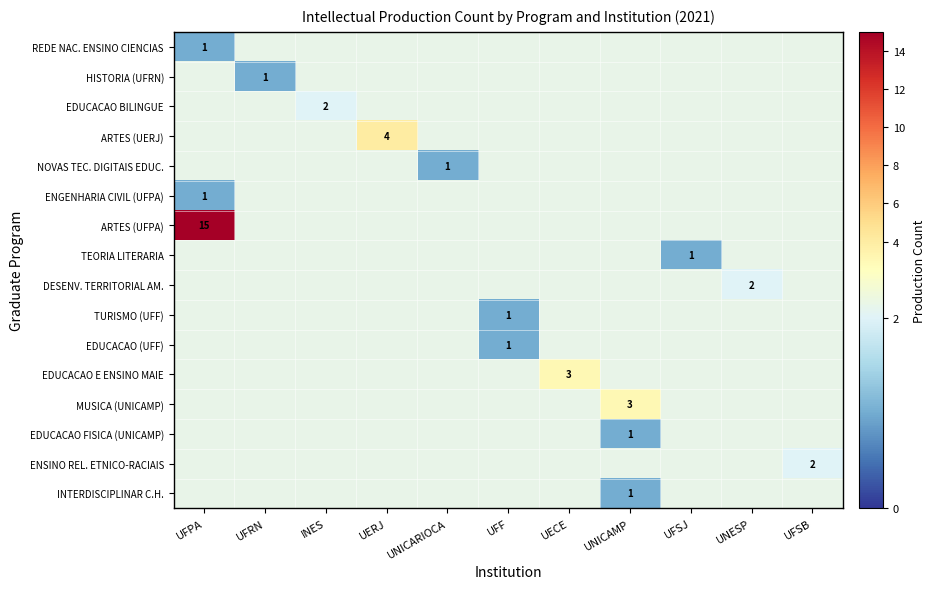

How many categories are shown in the chart?

11